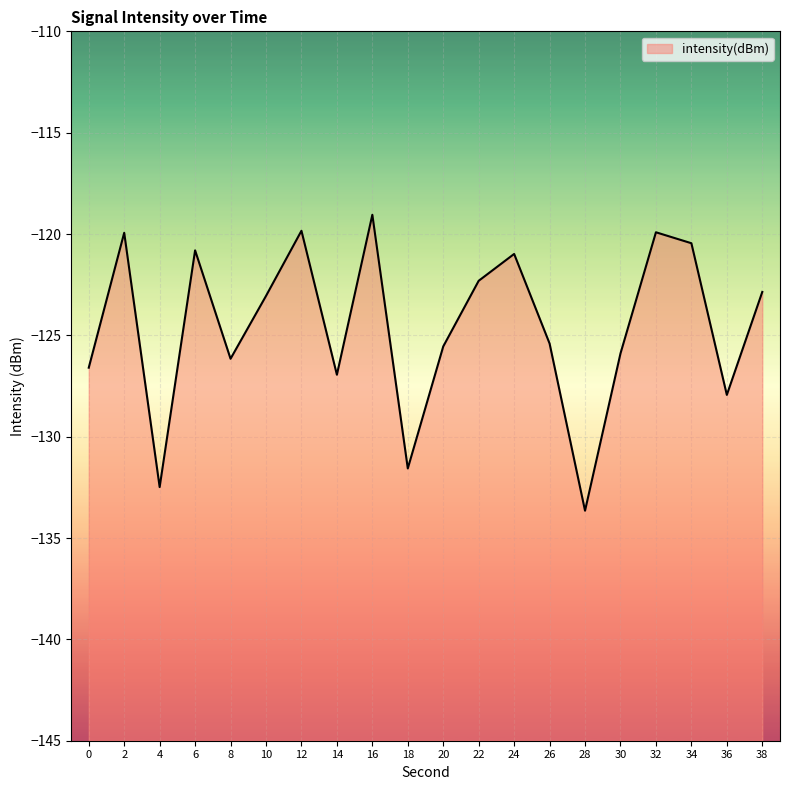

Which label corresponds to the smallest value in the chart?

28